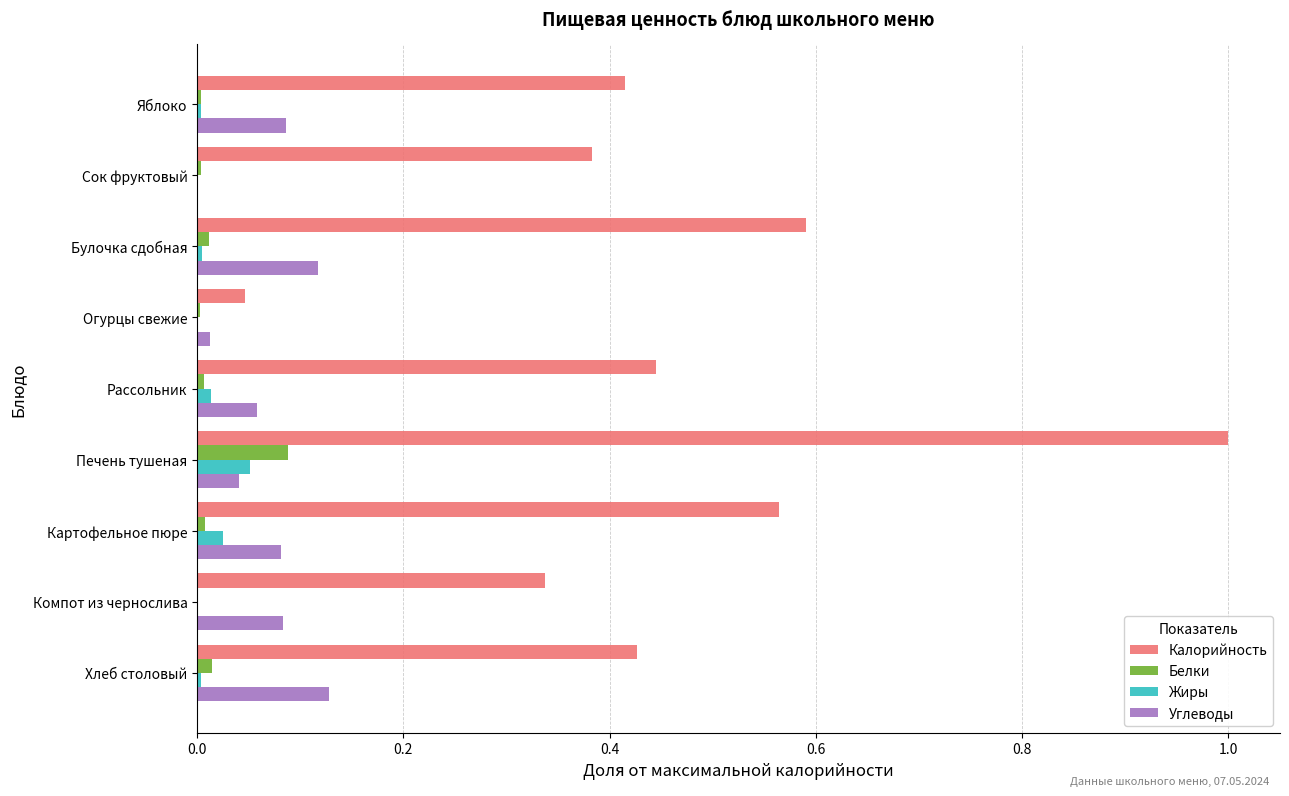

True or false: Калорийность has a value of 0.5 at Компот из чернослива.

False